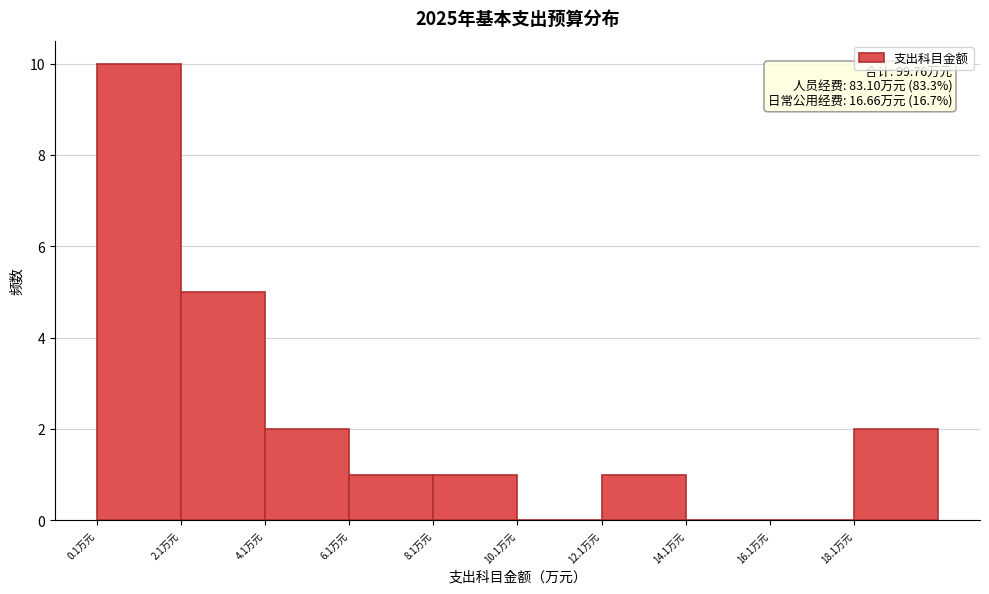

Which range on the x-axis has the tallest bar?

0.2 to 2.2